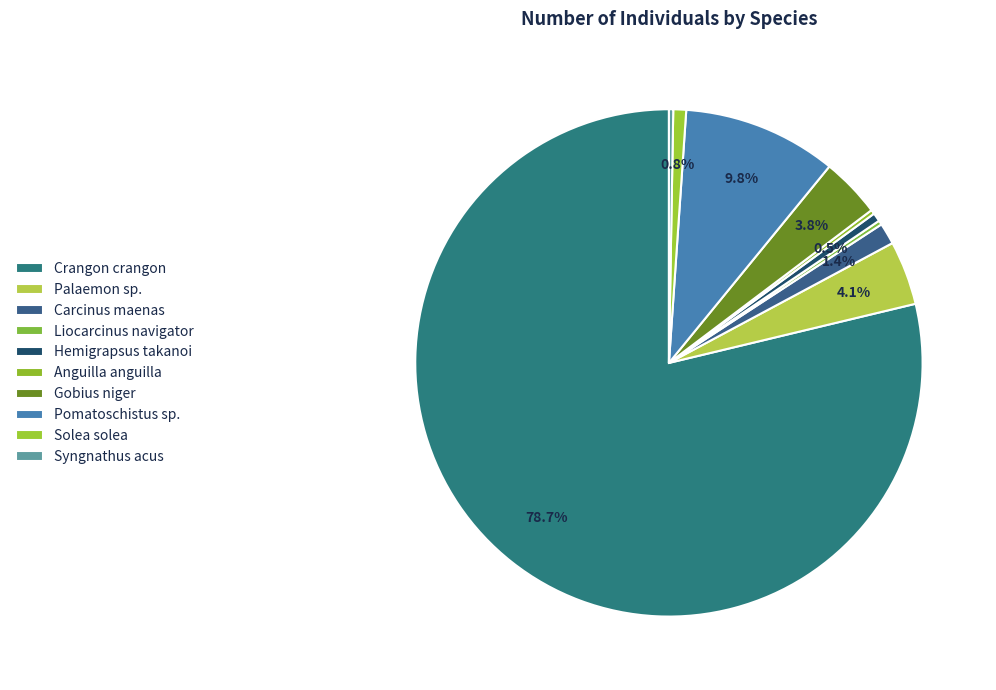

Rank the categories by value from lowest to highest.

Liocarcinus navigator, Anguilla anguilla, Syngnathus acus, Hemigrapsus takanoi, Solea solea, Carcinus maenas, Gobius niger, Palaemon sp., Pomatoschistus sp., Crangon crangon